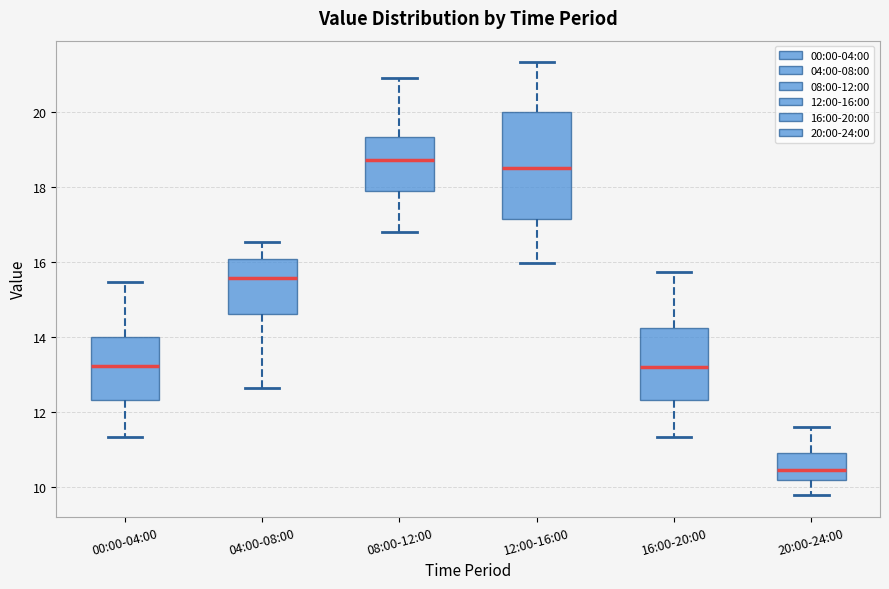

Which box is the tallest, from its lower edge to its upper edge?

12:00-16:00